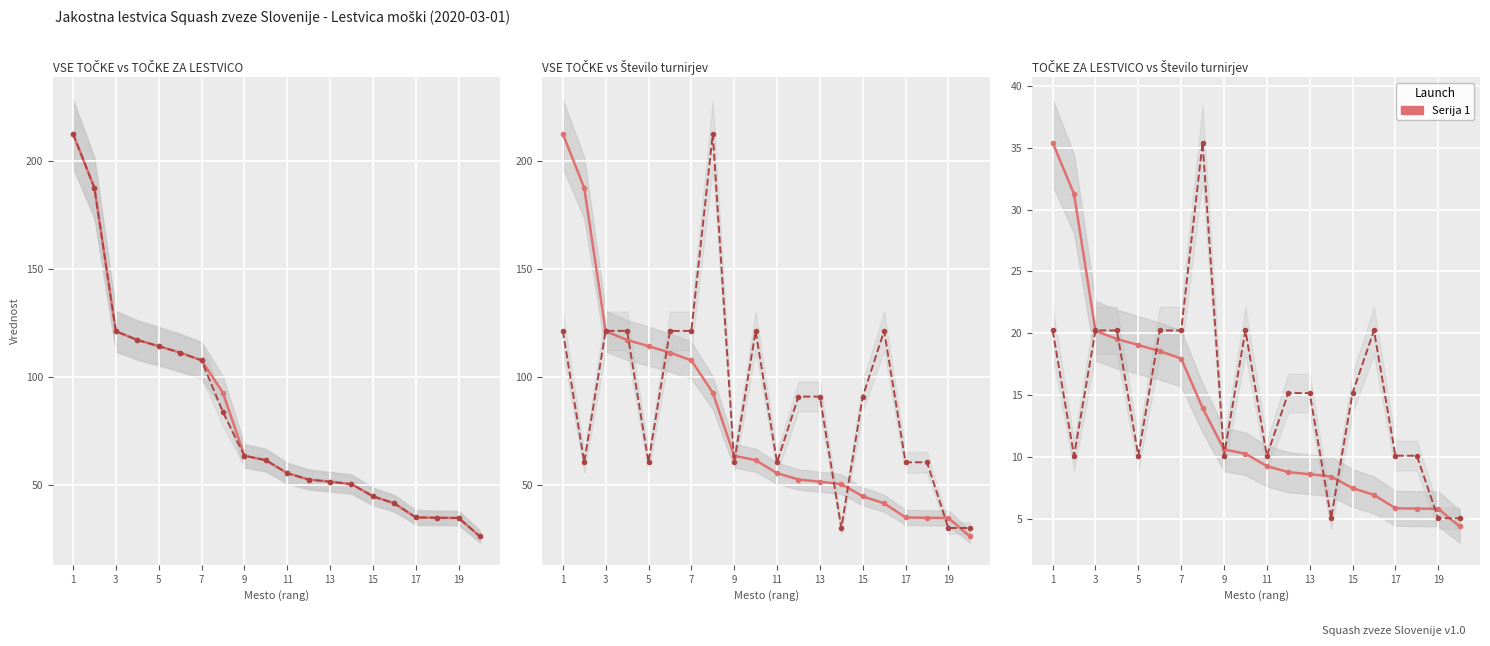

Which series ends up on top after the final intersection of št. turn. and TOČKE ZA LESTVICO?

št. turn.